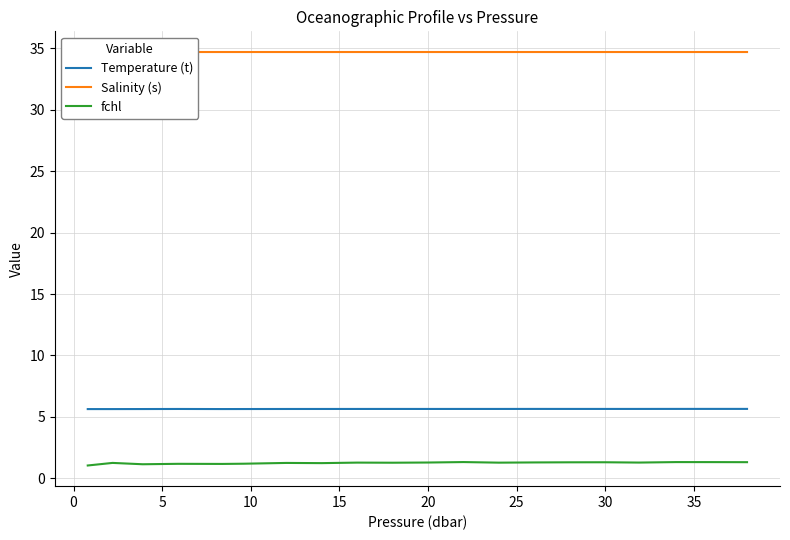

What value does the Temperature (t) series have at 30?

5.6